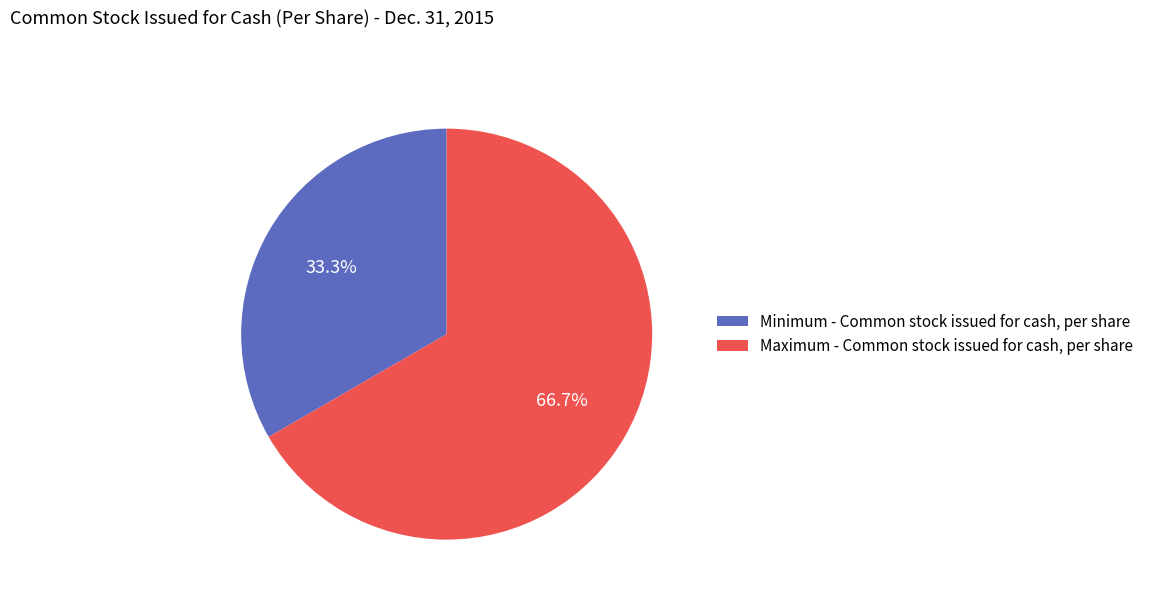

To the nearest percent, what portion does Maximum - Common stock issued for cash, per share represent?

67%